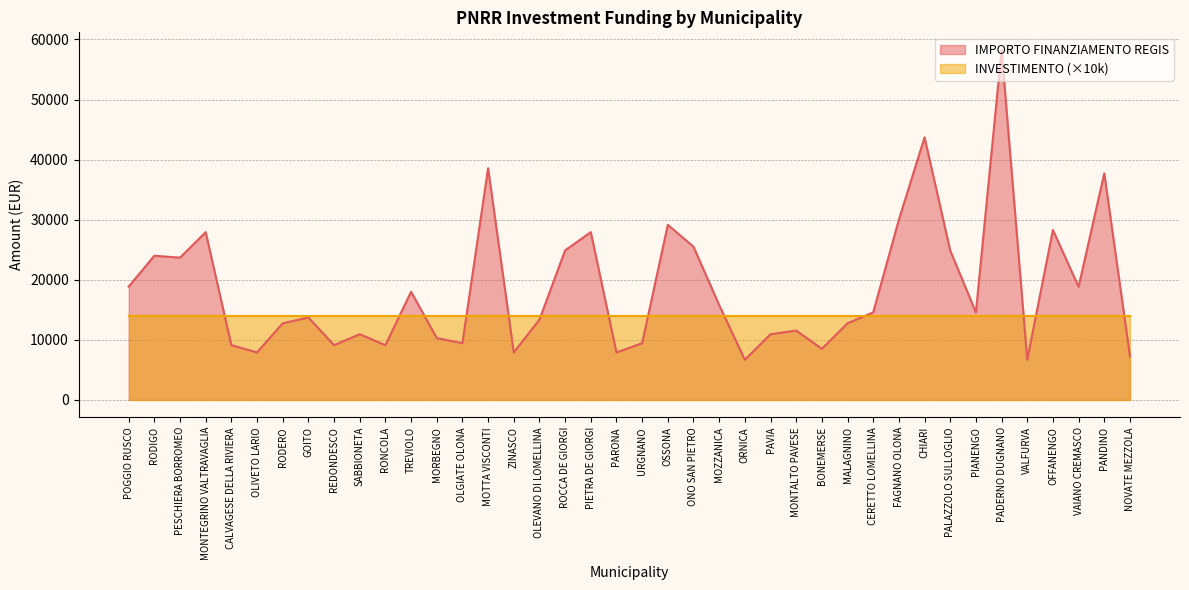

What is the sum of all values?

740204